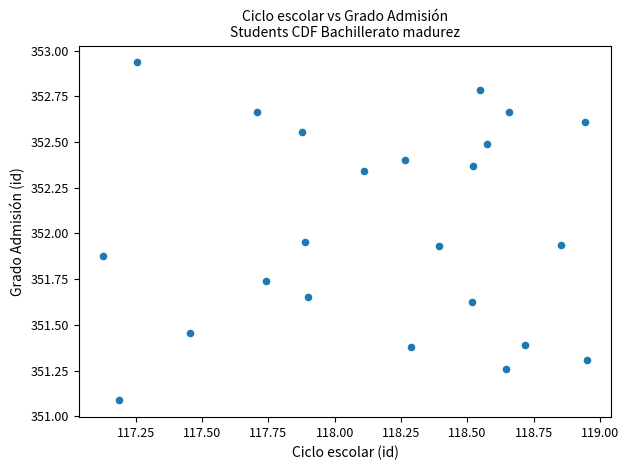

What is the range of X values (max minus min)?

1.8